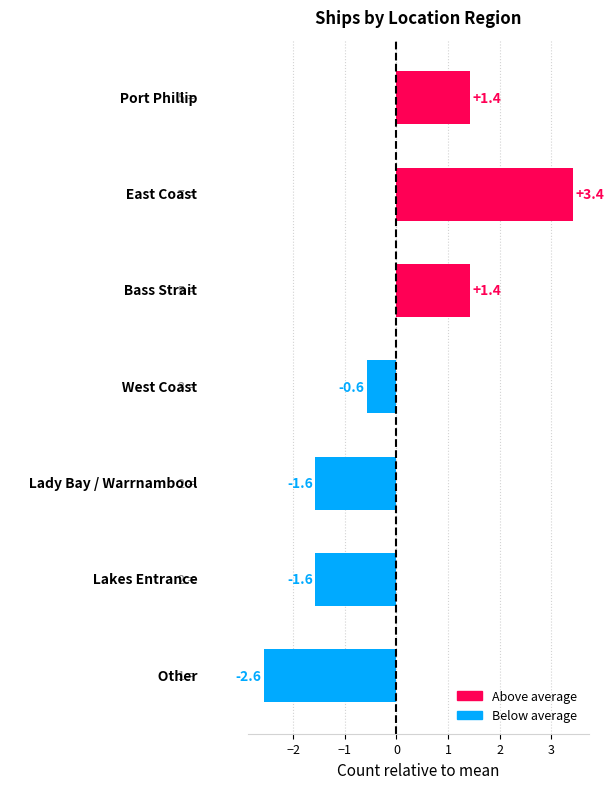

What is the value of the 2nd bar from the top?

3.4